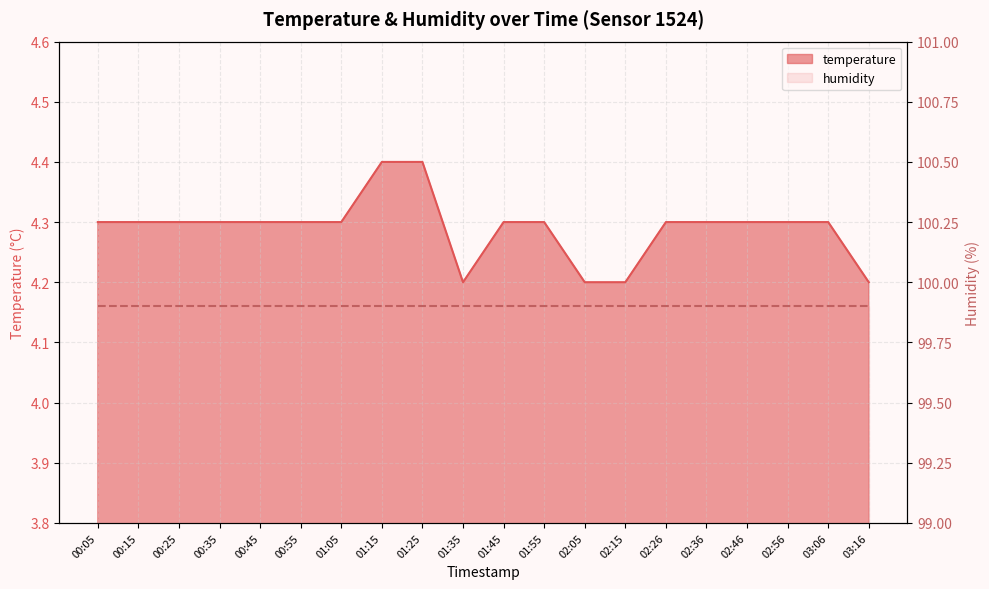

Rank the categories by value from lowest to highest.

01:35, 02:05, 02:15, 03:16, 00:05, 00:15, 00:25, 00:35, 00:45, 00:55, 01:05, 01:45, 01:55, 02:26, 02:36, 02:46, 02:56, 03:06, 01:15, 01:25